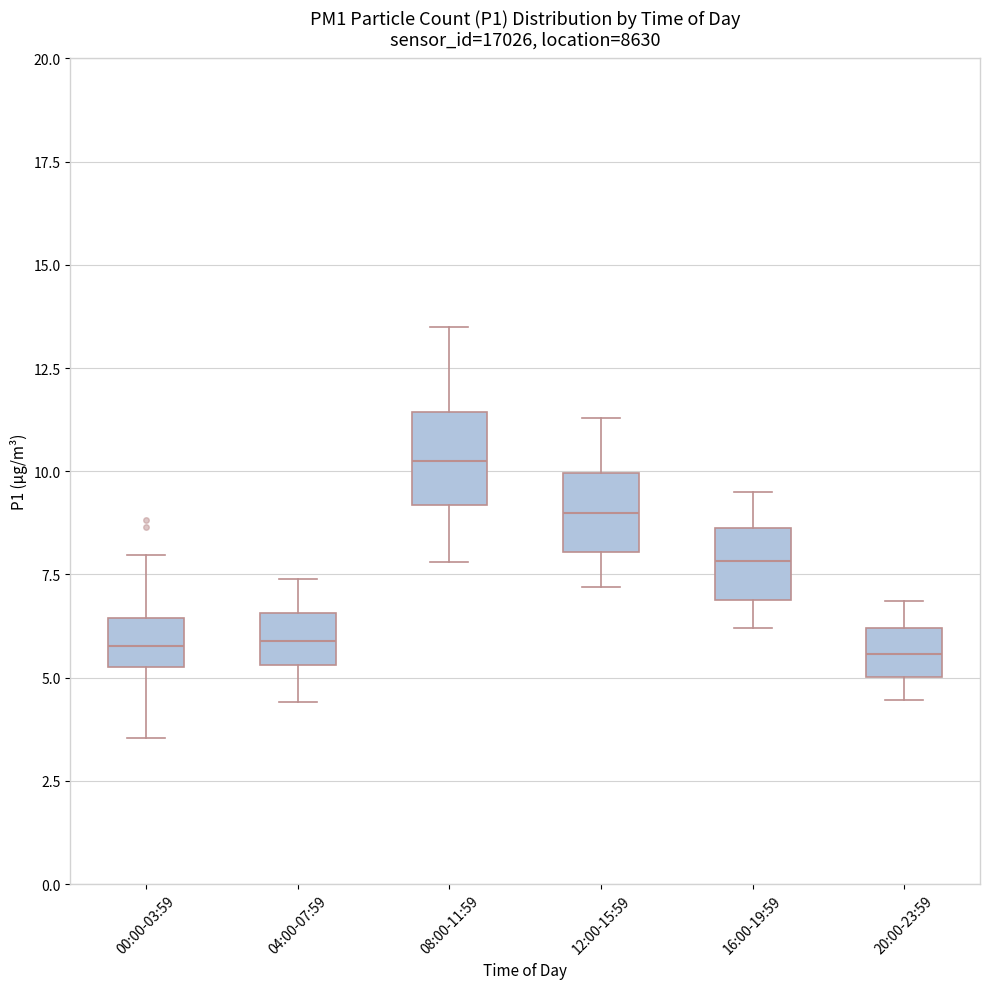

Reading left to right, read every box against the y-axis: the position of its median line, the range the box covers, and the ends of its whiskers. The values are not printed on the chart, so give them approximately, as read against the axis.

00:00-03:59: median 6.0, box 5.5 to 6.5, whiskers 3.5 to 8.0
04:00-07:59: median 6.0, box 5.5 to 6.5, whiskers 4.5 to 7.5
08:00-11:59: median 10.5, box 9.0 to 11.5, whiskers 8.0 to 13.5
12:00-15:59: median 9.0, box 8.0 to 10.0, whiskers 7.0 to 11.5
16:00-19:59: median 8.0, box 7.0 to 8.5, whiskers 6.0 to 9.5
20:00-23:59: median 5.5, box 5.0 to 6.0, whiskers 4.5 to 7.0